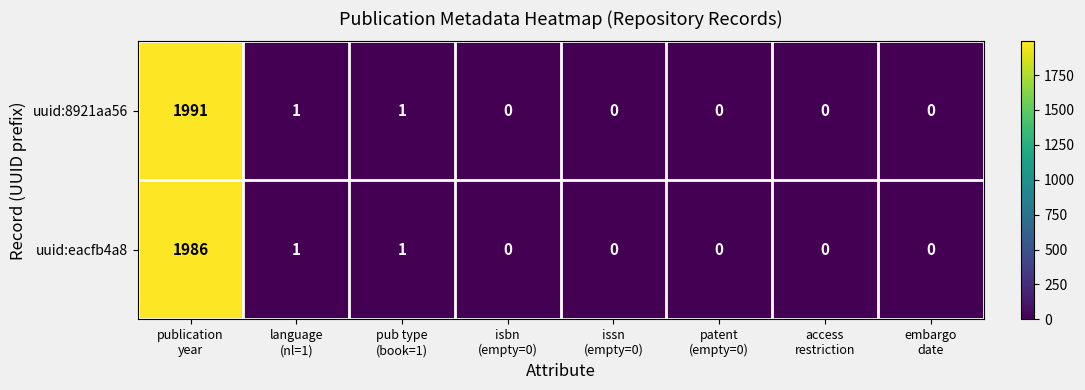

Which series has the largest total across all categories?

uuid:8921aa56